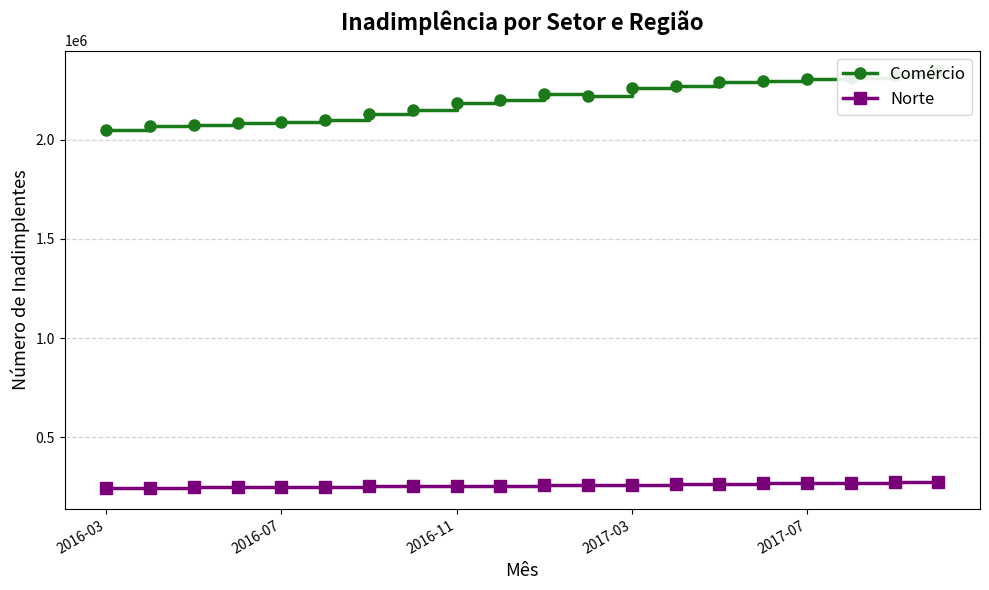

What is the average value of the Norte series?

259145